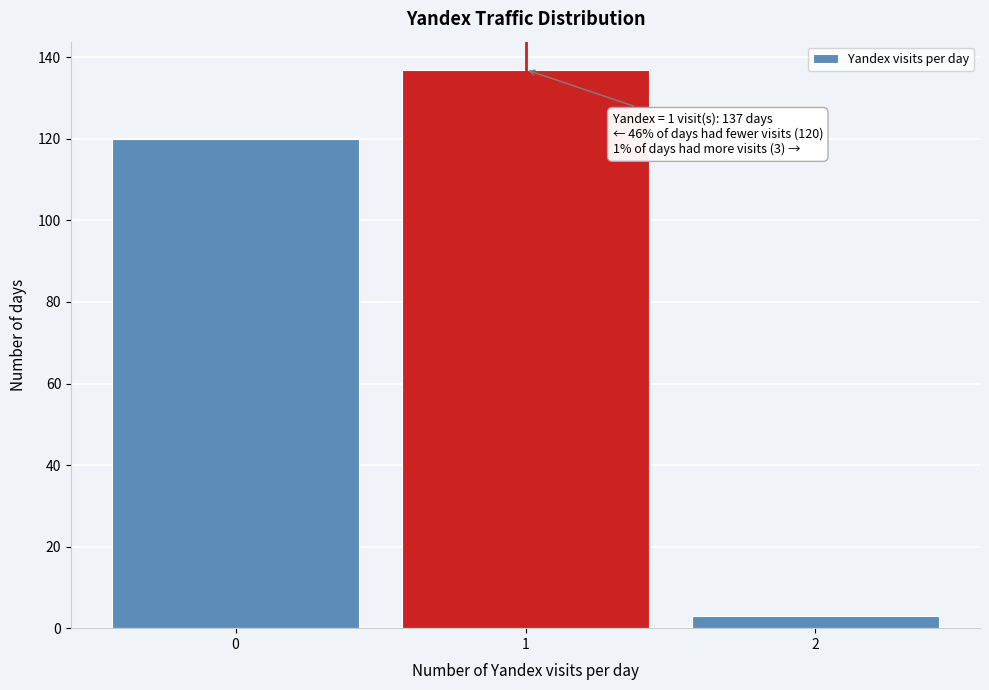

Over which range of the x-axis is the bar tallest?

0.5 to 1.5